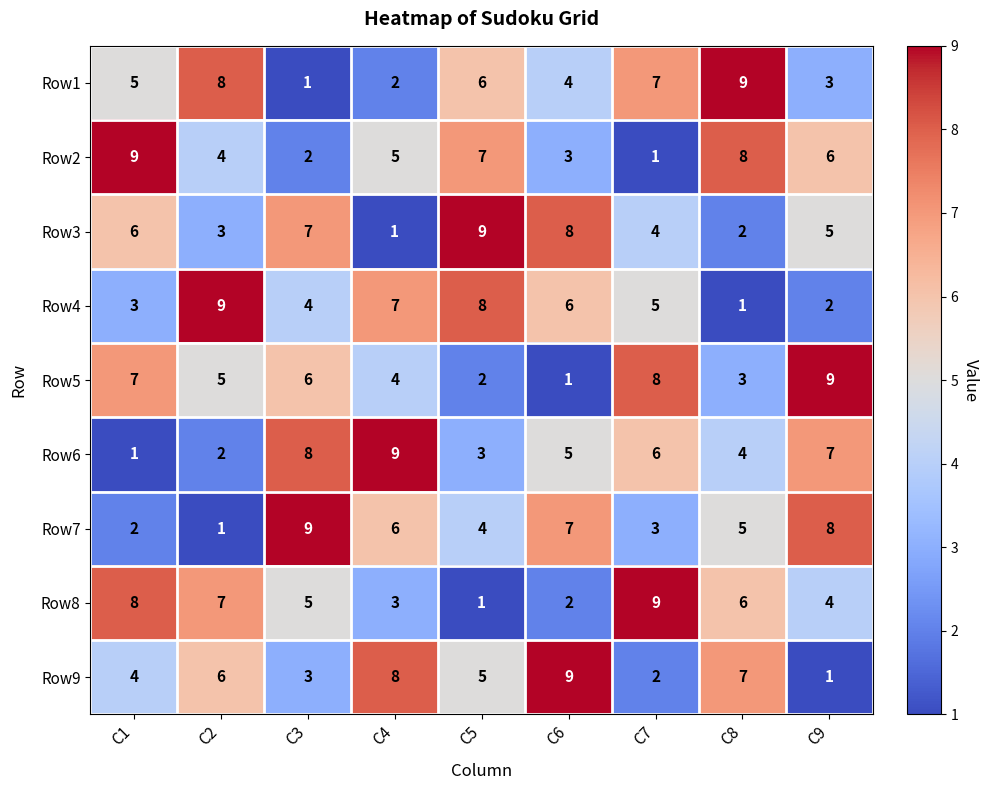

List the labels in order of Row5 value, largest first.

C9, C7, C1, C3, C2, C4, C8, C5, C6